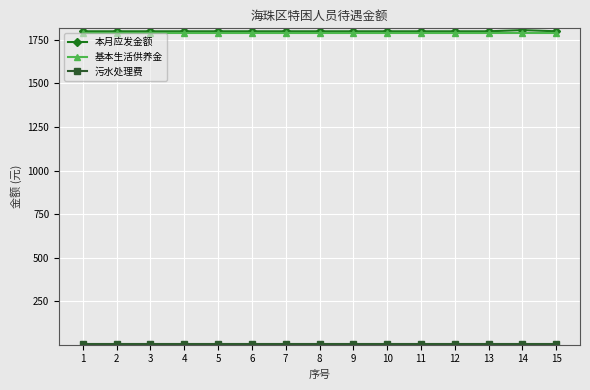

What is the minimum value for 本月应发金额?

1799